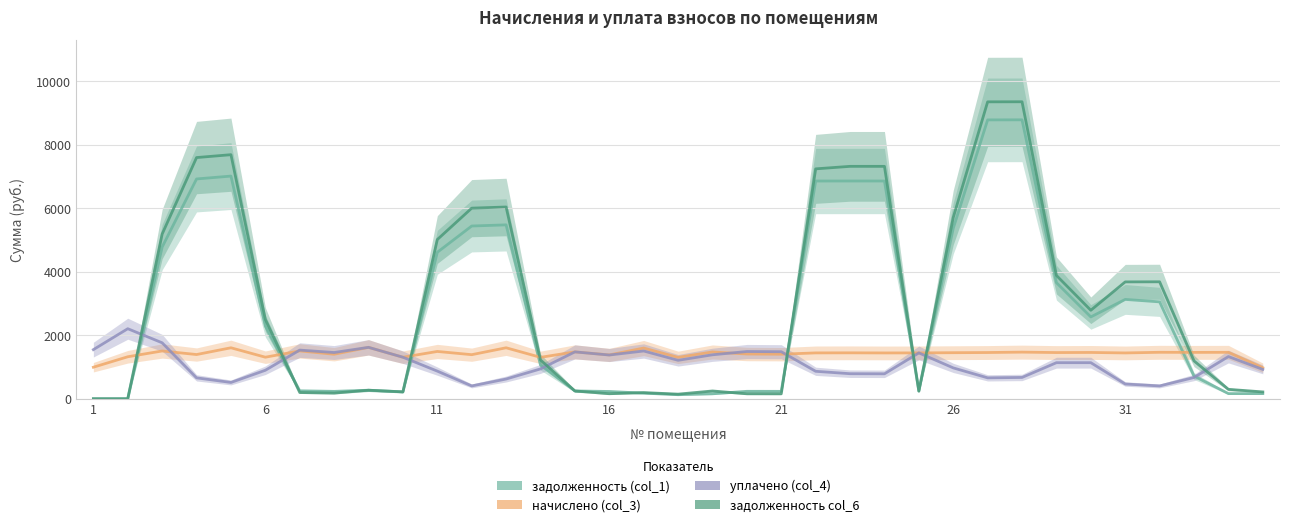

Does the chart display data point markers on the line(s)?

No